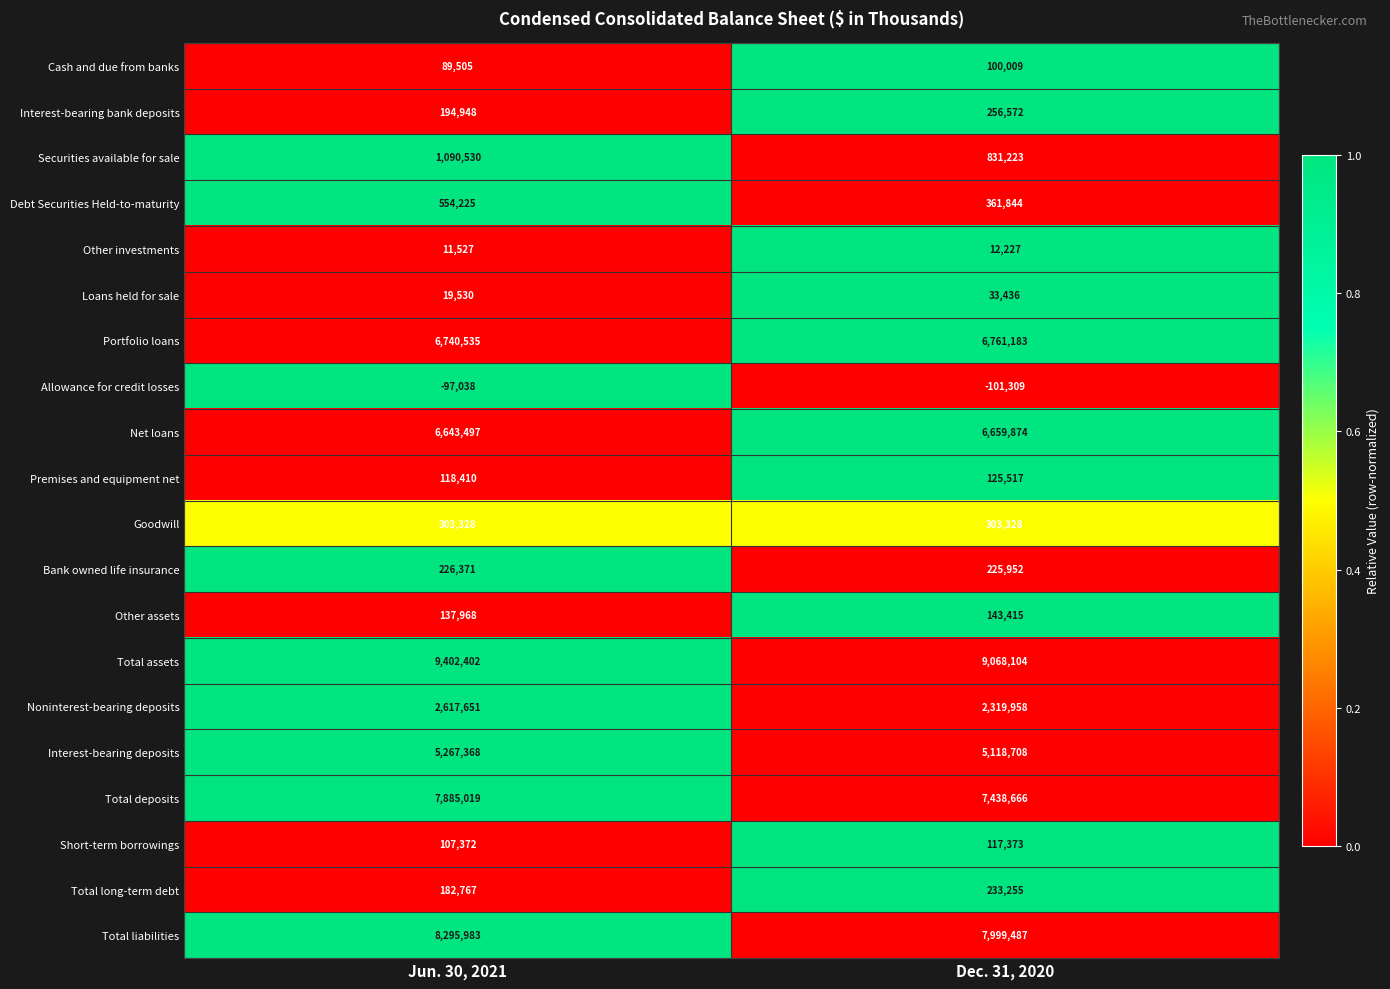

The Loans held for sale series shows 33436 at Dec. 31, 2020. True or false?

True